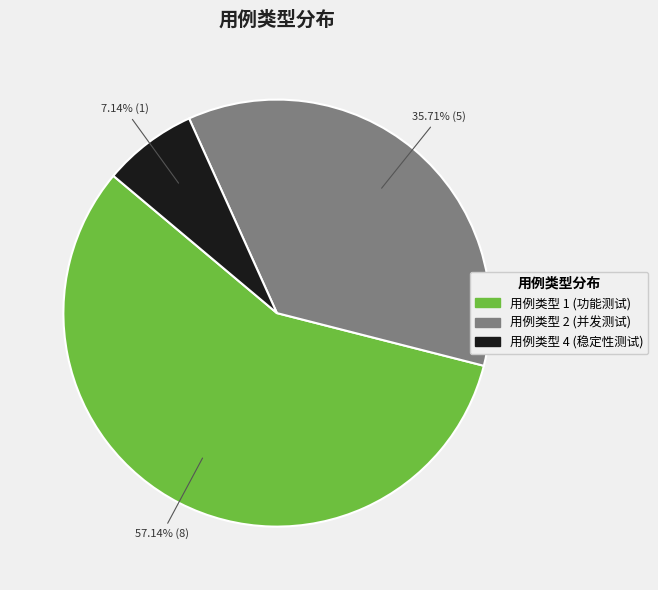

Does any single category account for the majority?

Yes